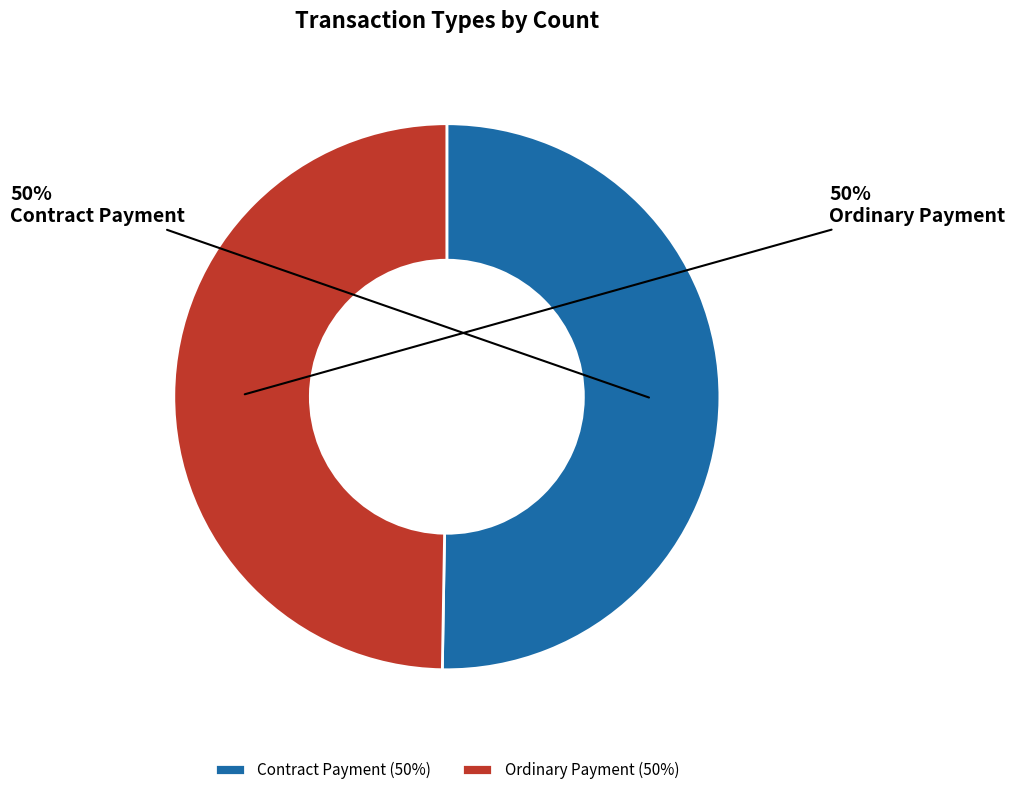

To the nearest percent, what percentage of the pie is Contract Payment?

50%